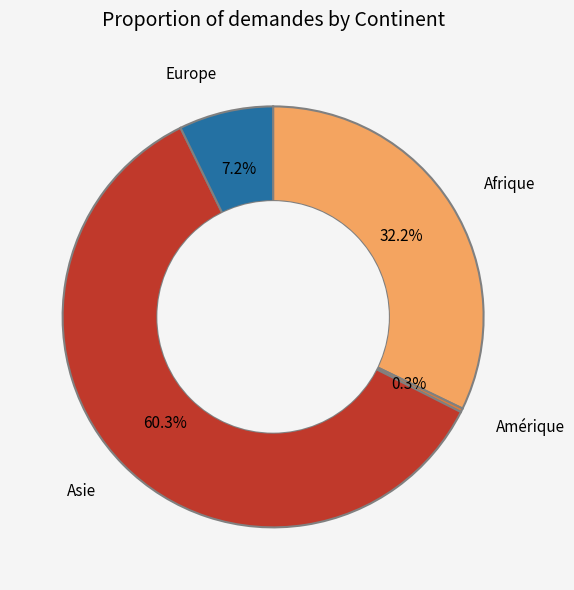

Is there a majority slice in this chart?

Yes